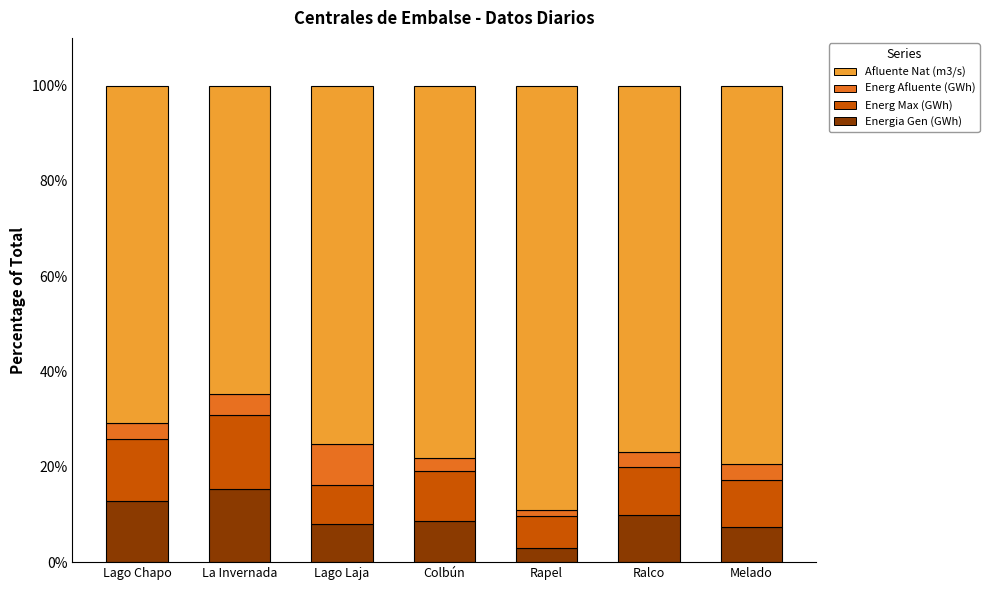

What value does the Energia Gen (GWh) series have at La Invernada?

15.4